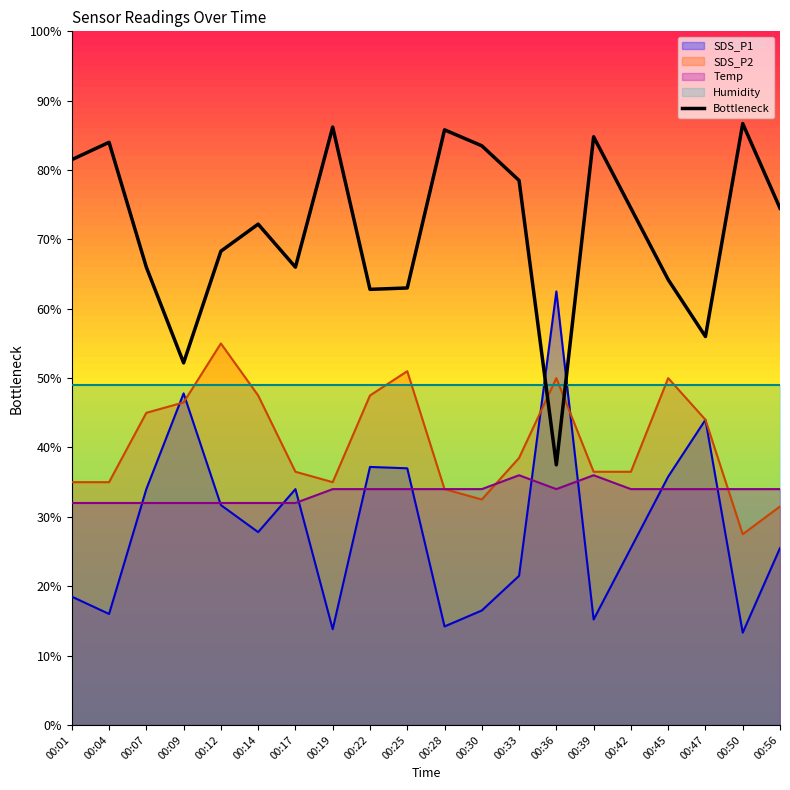

What is the lowest value of the Bottleneck series?

37.5